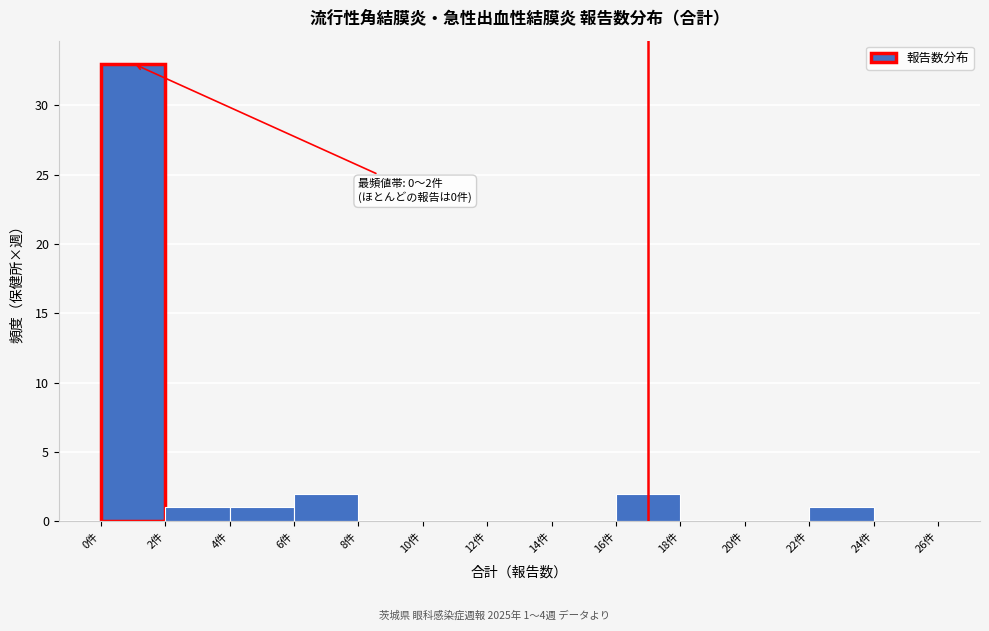

Which range on the x-axis has the tallest bar?

0 to 2